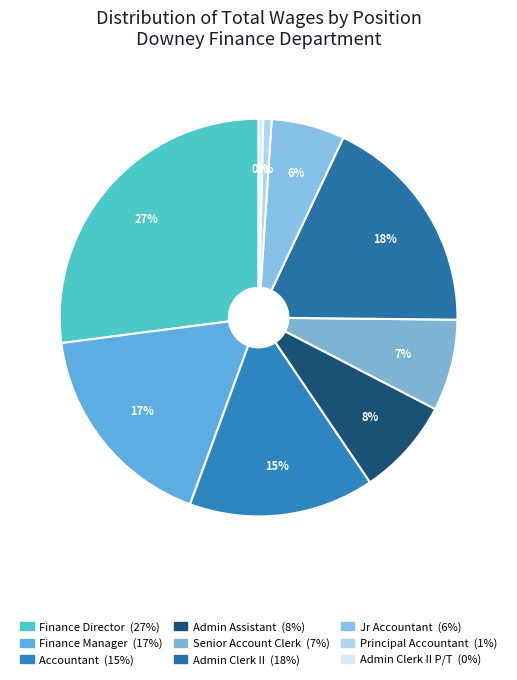

How many slices are in this pie chart?

9